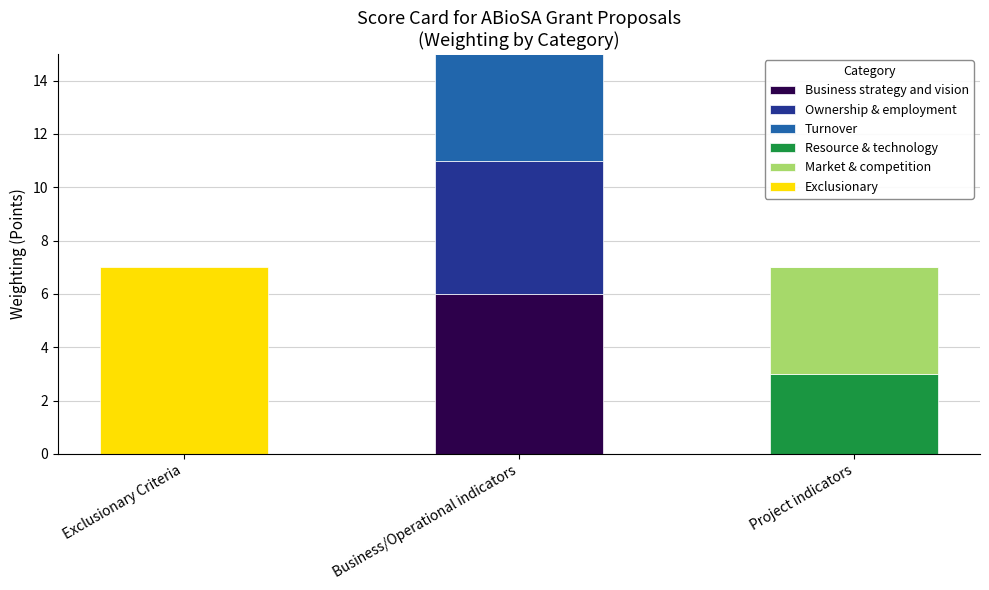

Is it true that Business strategy and vision equals 3 at Business/Operational indicators?

False